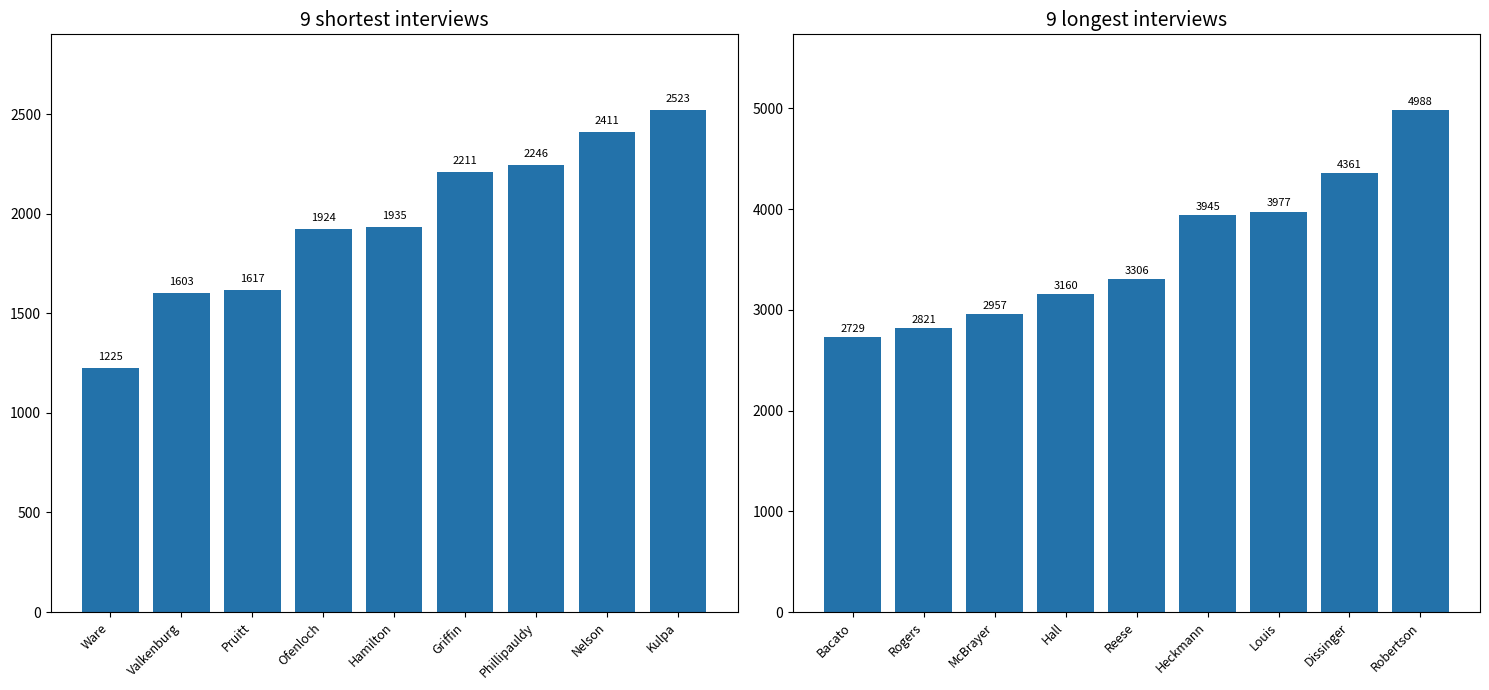

What is the value of the 2nd bar from the left?

2821